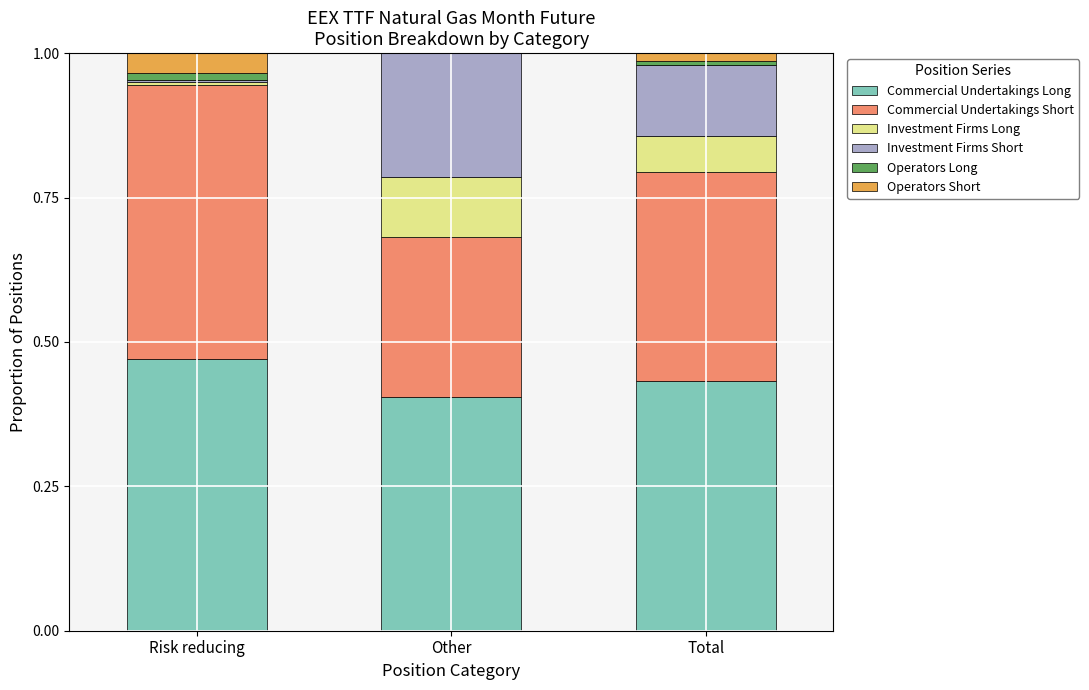

How many categories are shown in the chart?

3